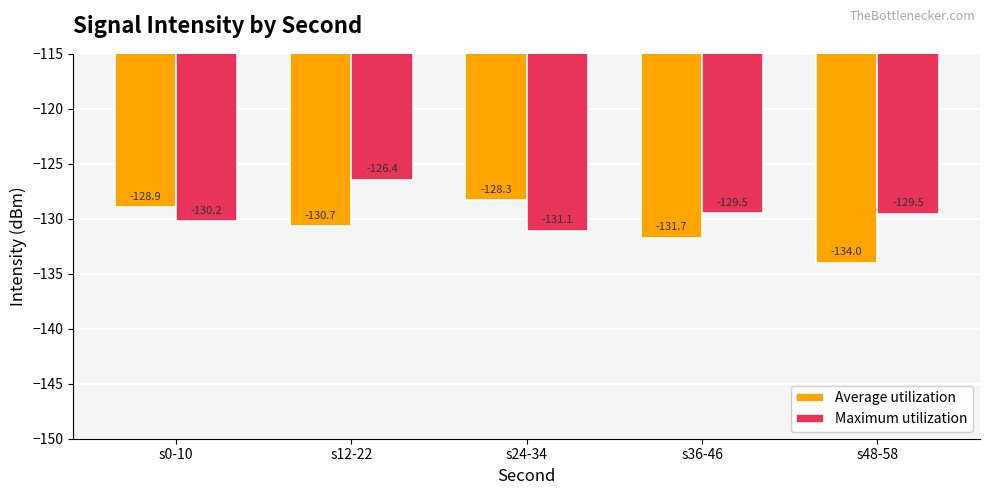

At which label is Average utilization closest to -131?

s12-22